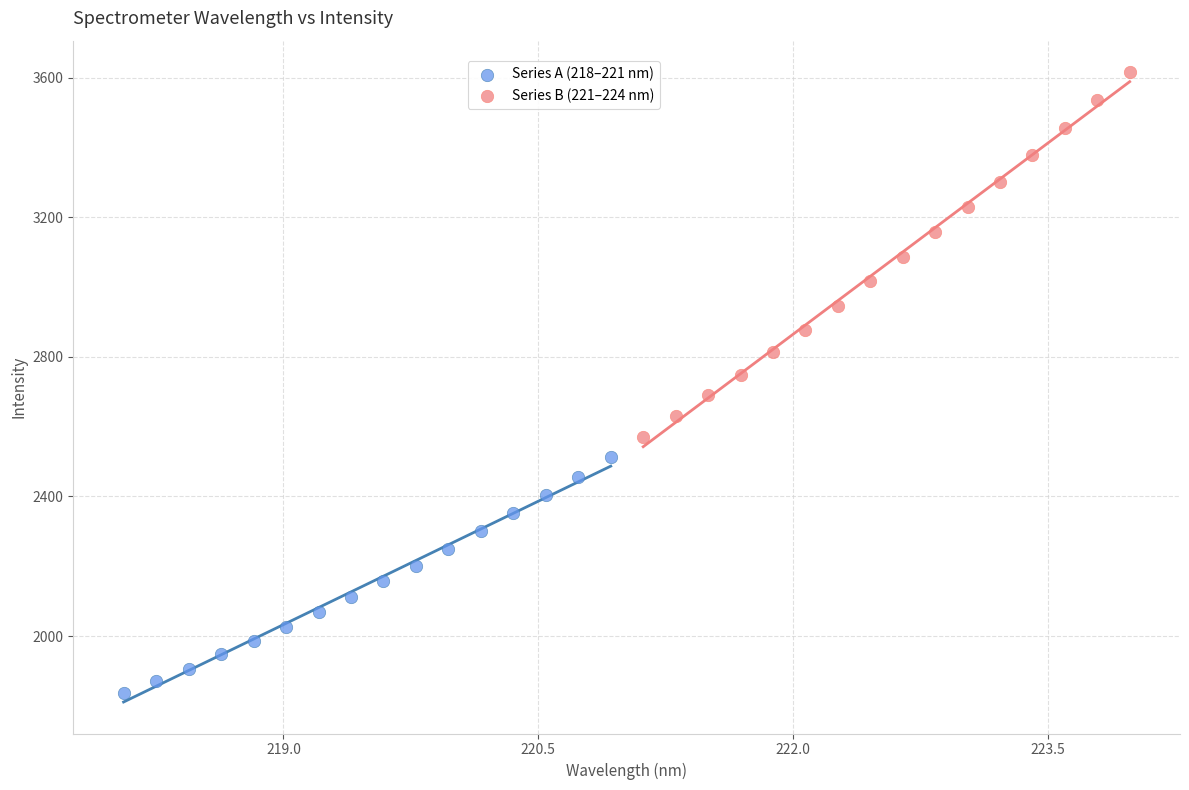

Which series reaches the maximum Y coordinate?

Series B (221–224 nm)